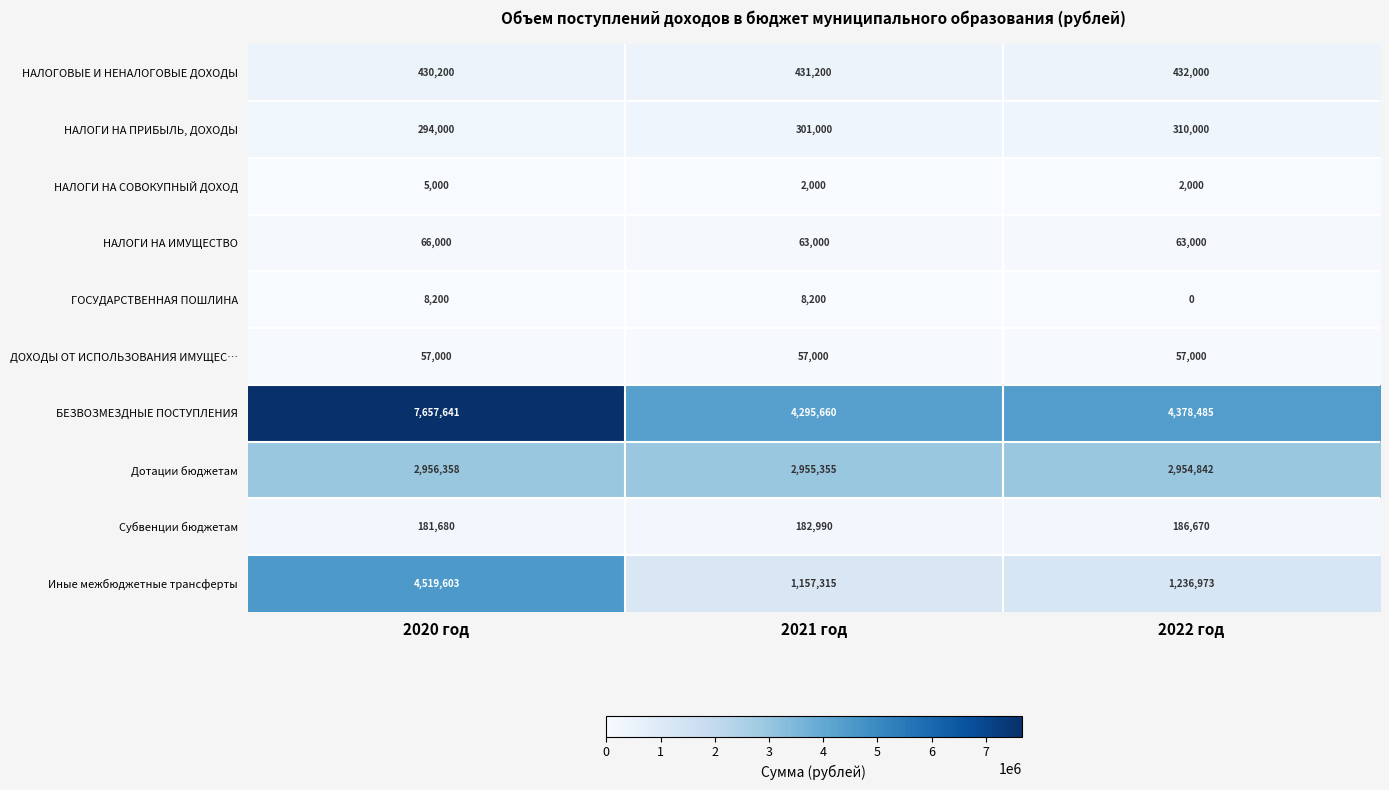

What is the spread (max minus min) of values at 2020 год?

7652641